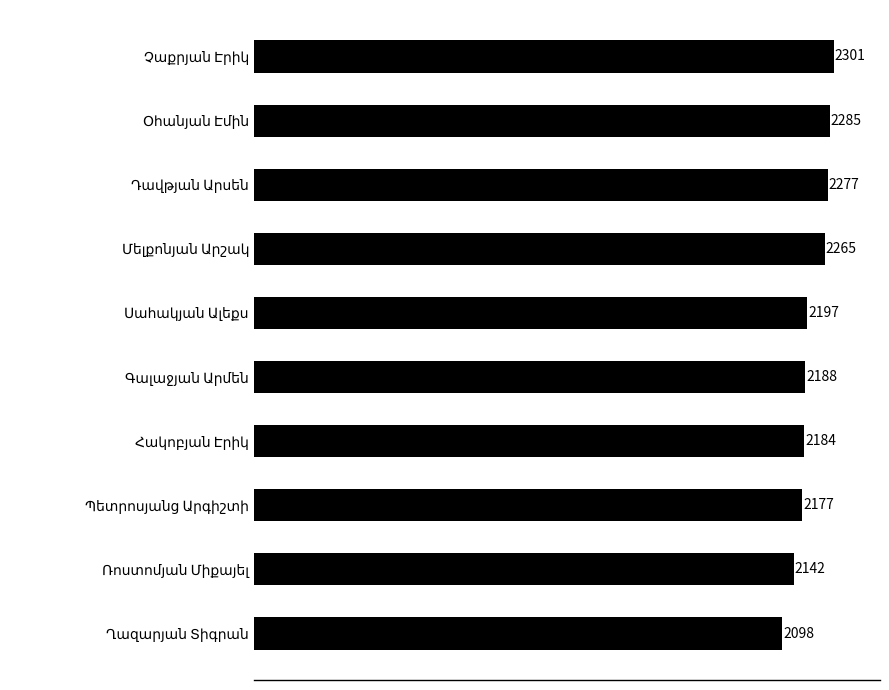

What is the difference between the second highest and minimum values?

187